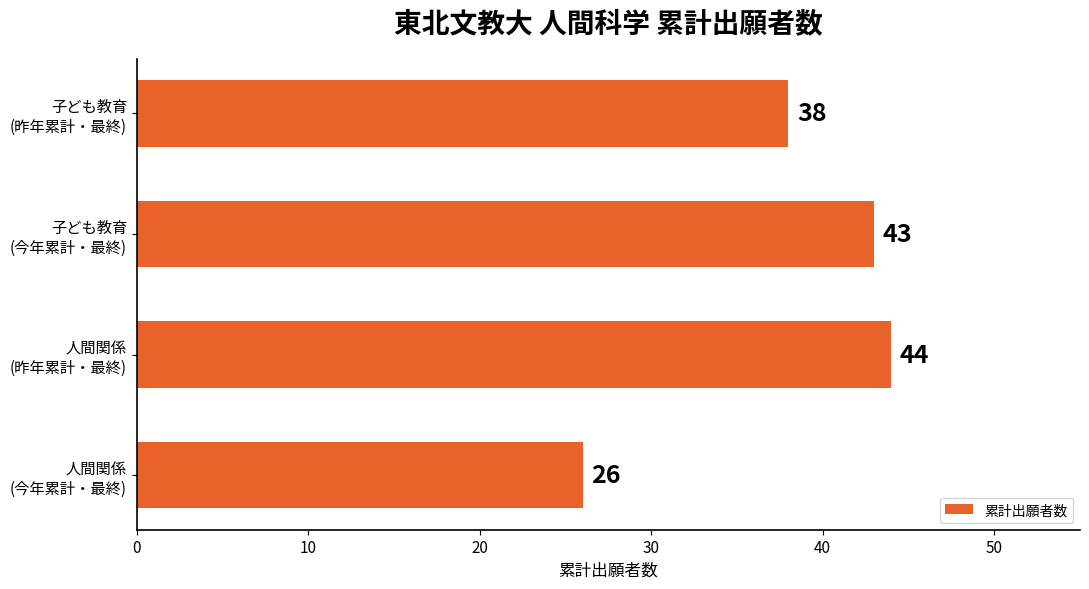

What is the smallest value displayed?

26